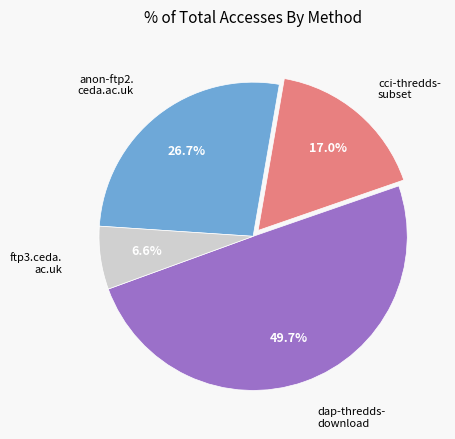

Does any single category account for the majority?

No